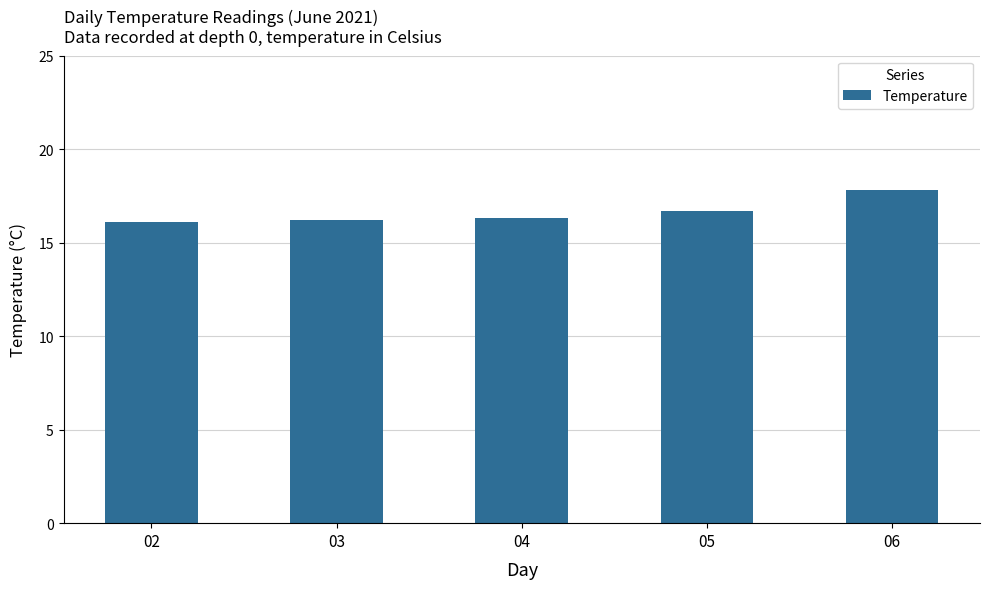

What is the change in value from 05 to 06?

+1.1